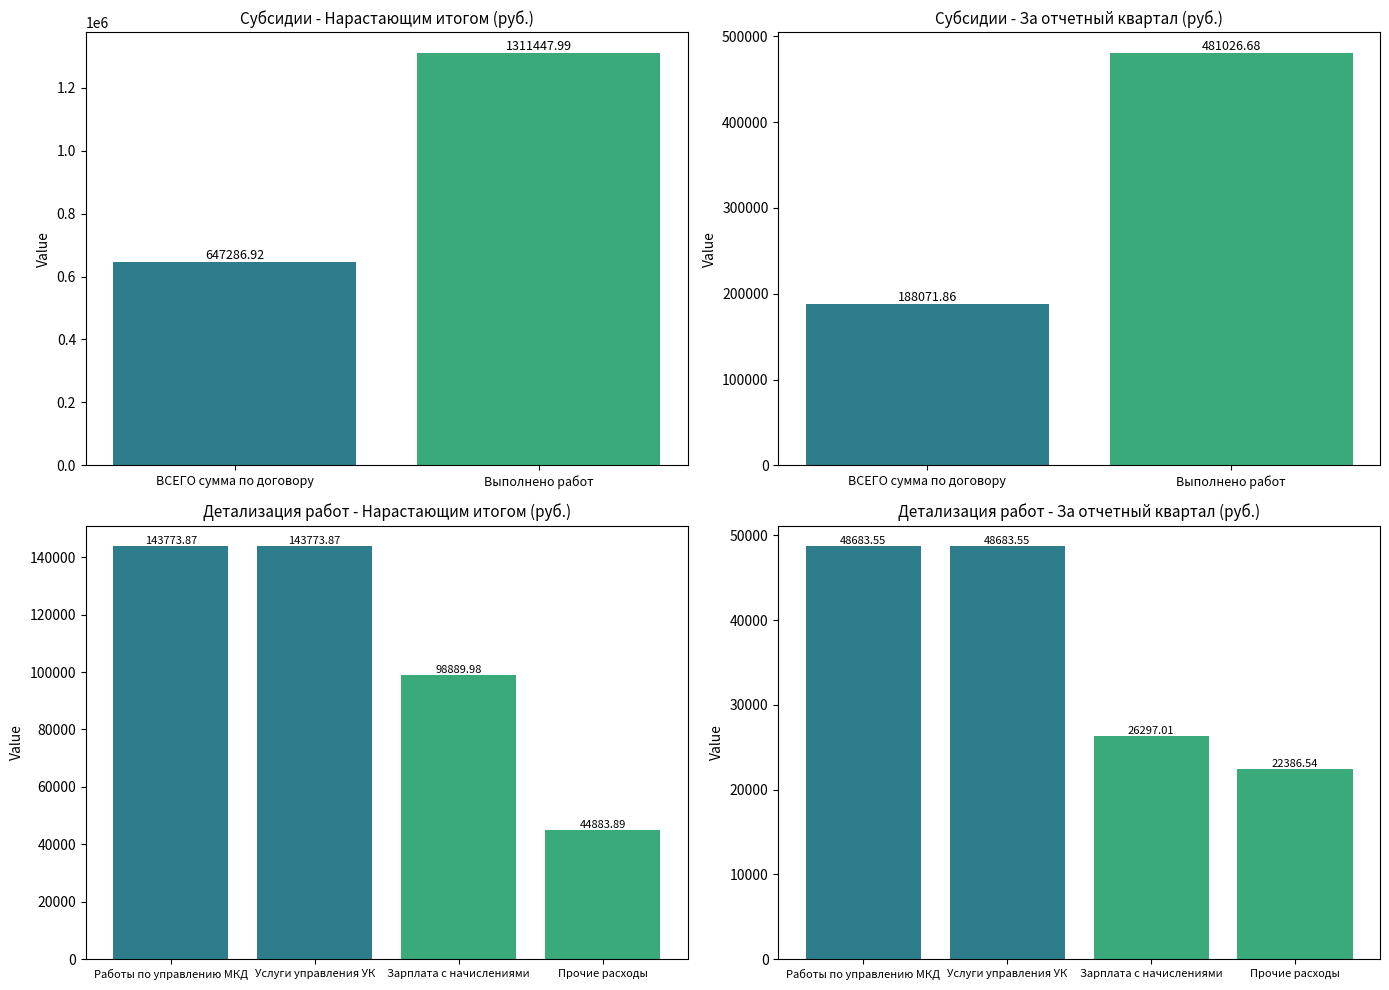

What is the sum of the Нарастающим итогом с начала года values at Выполнено работ and Зарплата с начислениями?

1410338.0